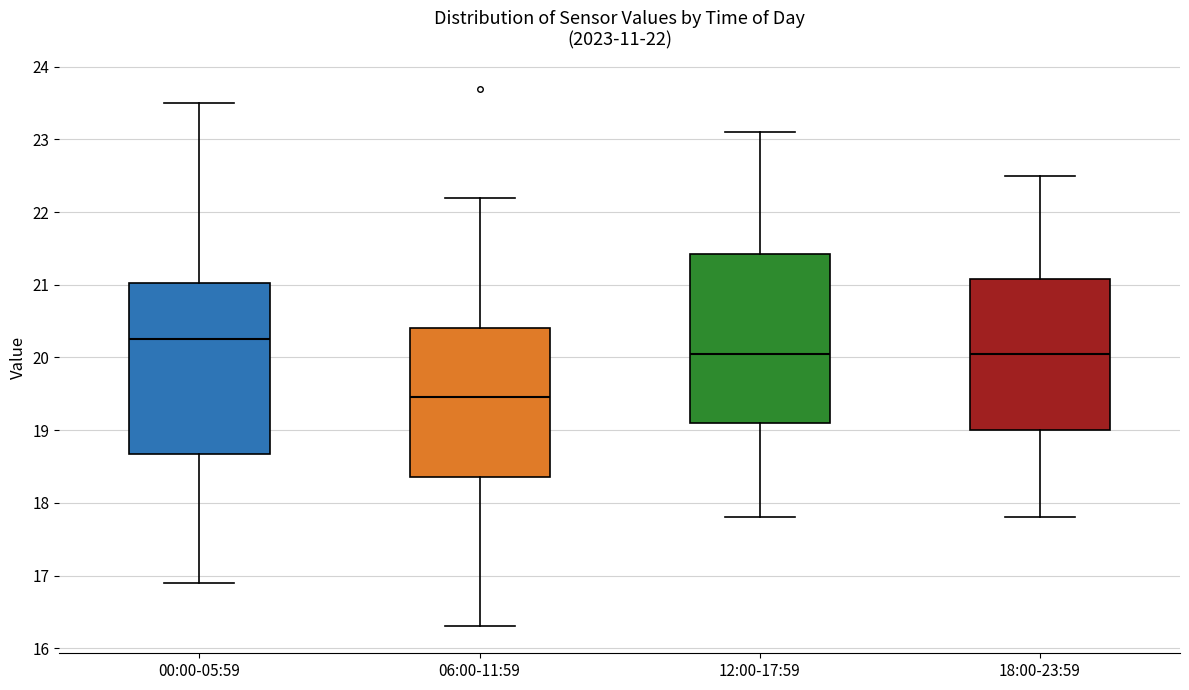

Which box has the highest median line?

00:00-05:59